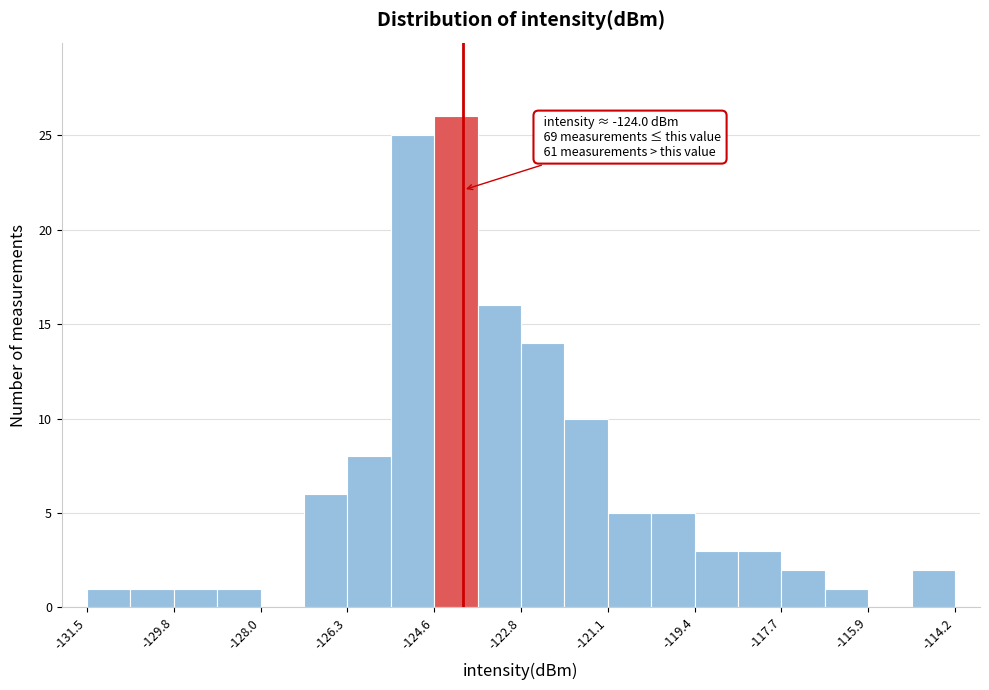

Over which range of the x-axis is the bar tallest?

-124.6 to -123.8